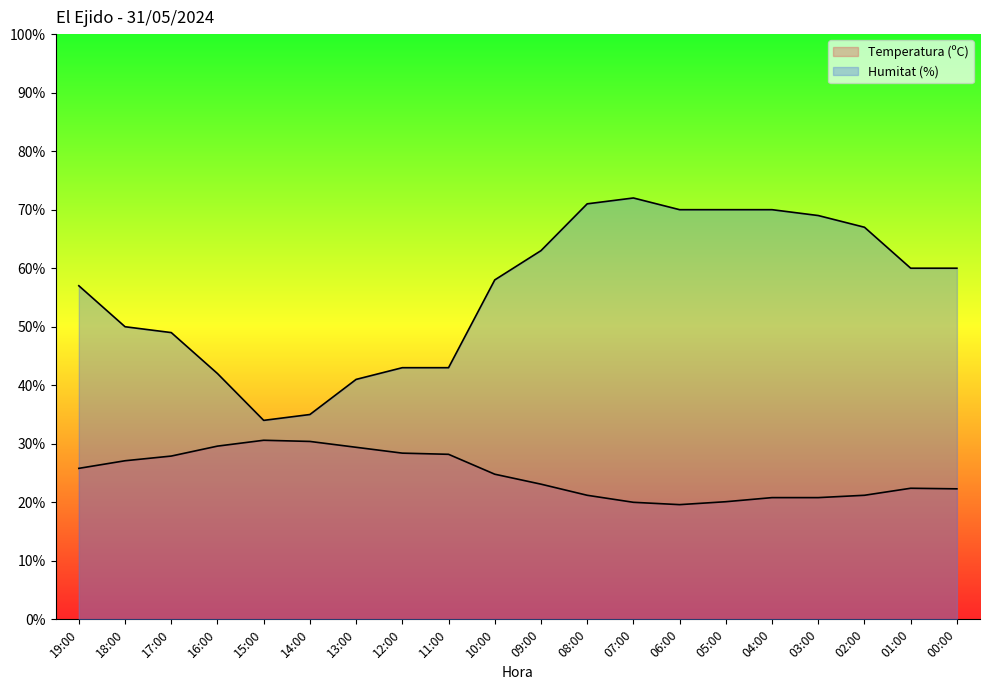

How many data points in Humitat (%) are above 60?

8